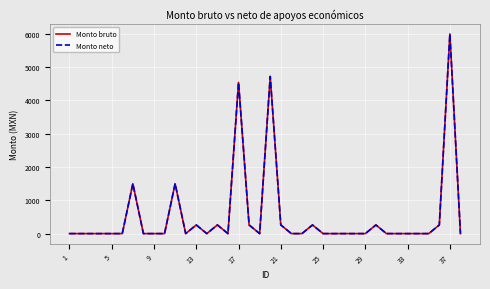

Does the chart have visible grid lines?

Yes